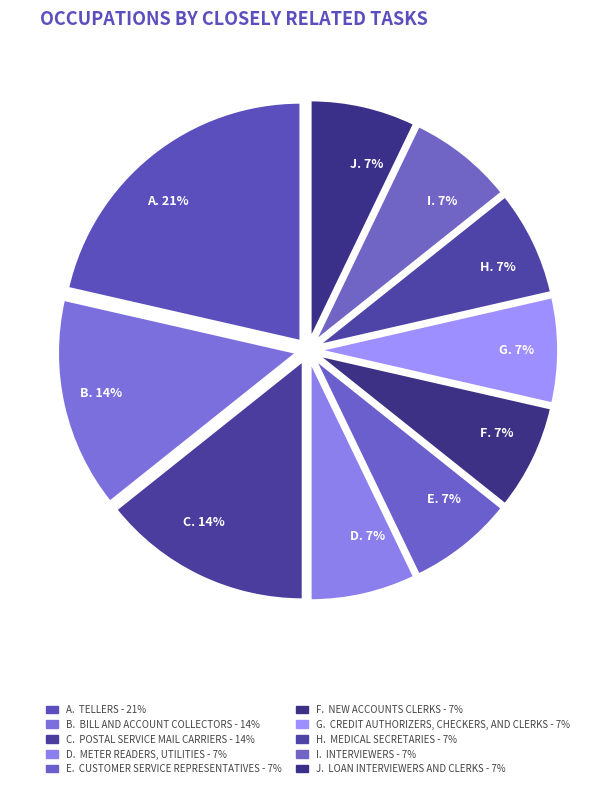

How many slices are in this pie chart?

10